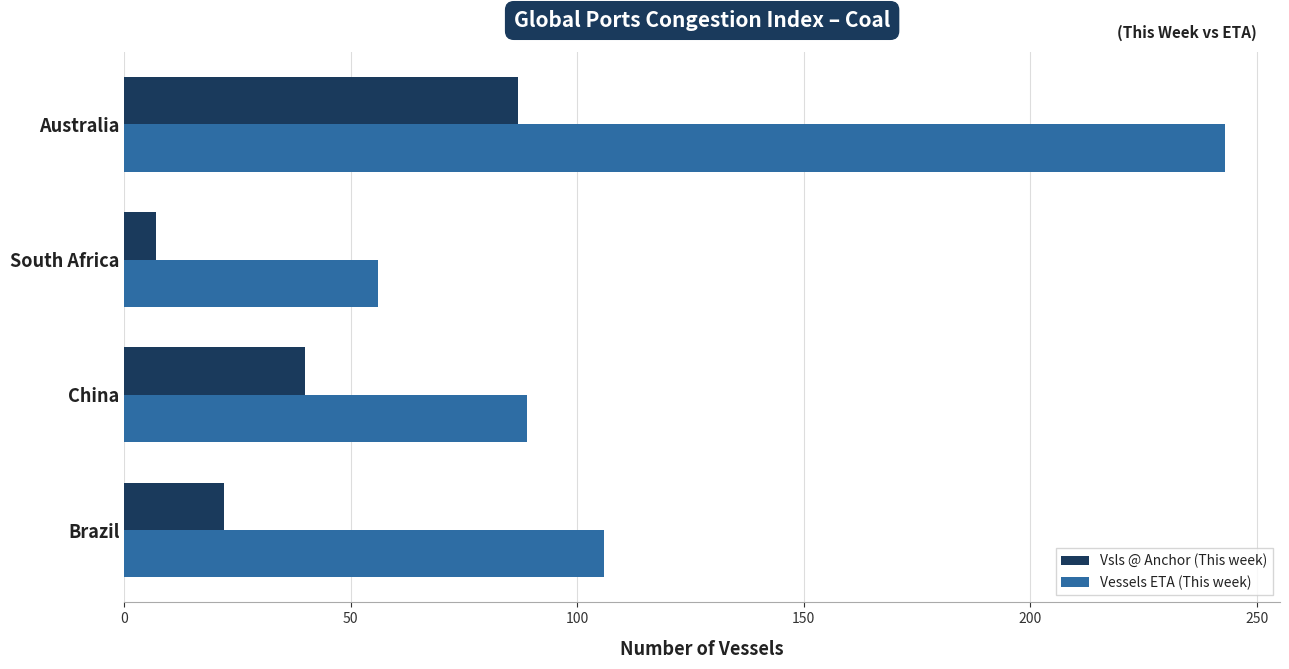

What is the difference between the second highest and second lowest values in the Vessels ETA (This week) series?

17